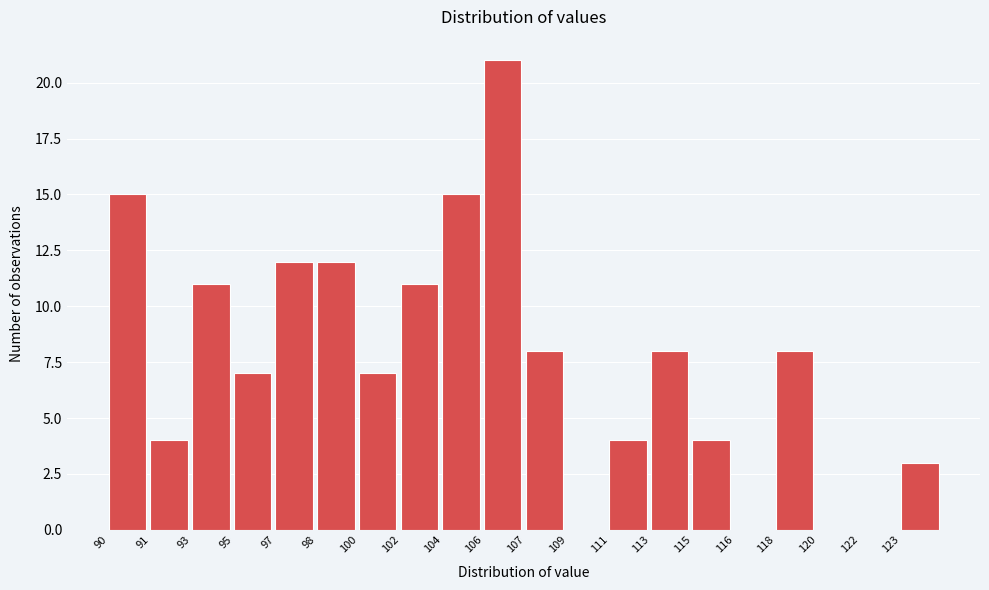

Reading left to right, extract all data points from this chart.

90=15	91=4	93=11	95=7	97=12	98=12	100=7	102=11	104=15	106=21	107=8	109=0	111=4	113=8	115=4	116=0	118=8	120=0	122=0	123=3